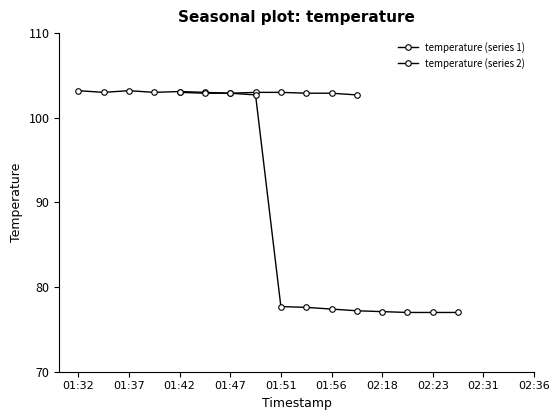

Which series has the largest range (max minus min)?

temperature (series 2)